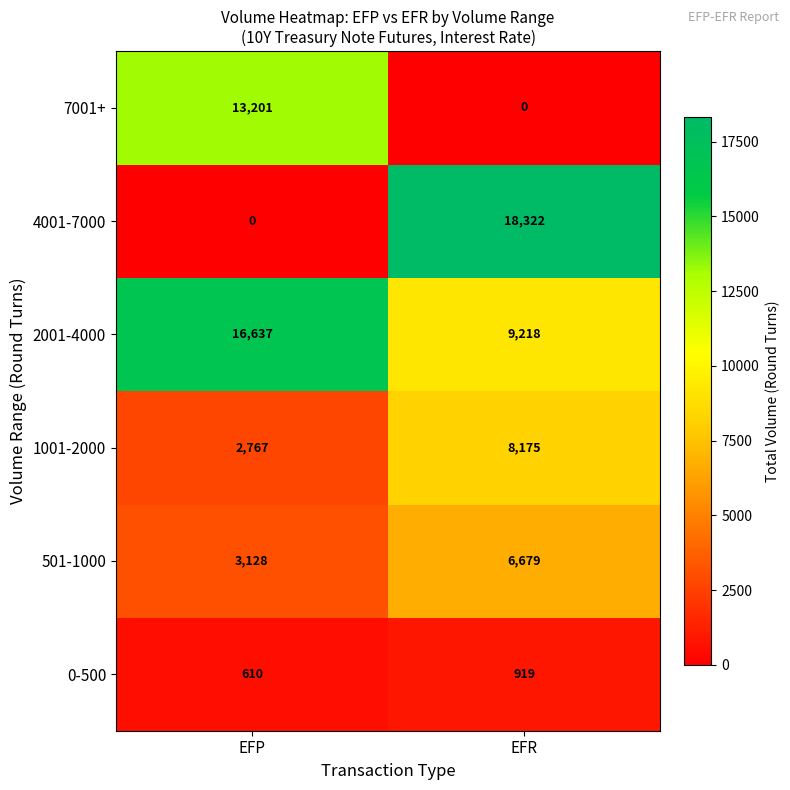

At which label is 1001-2000 closest to 5471?

EFP